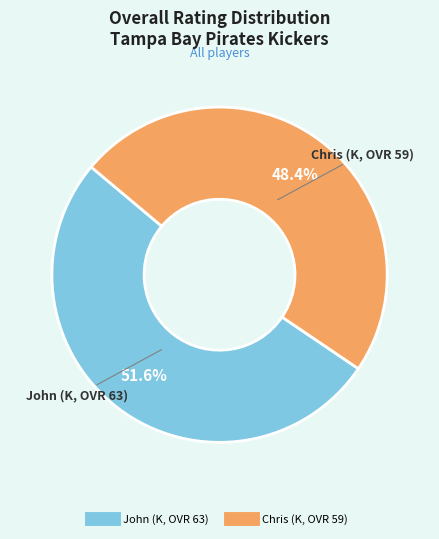

Rank the categories by value from lowest to highest.

Chris (K, OVR 59), John (K, OVR 63)